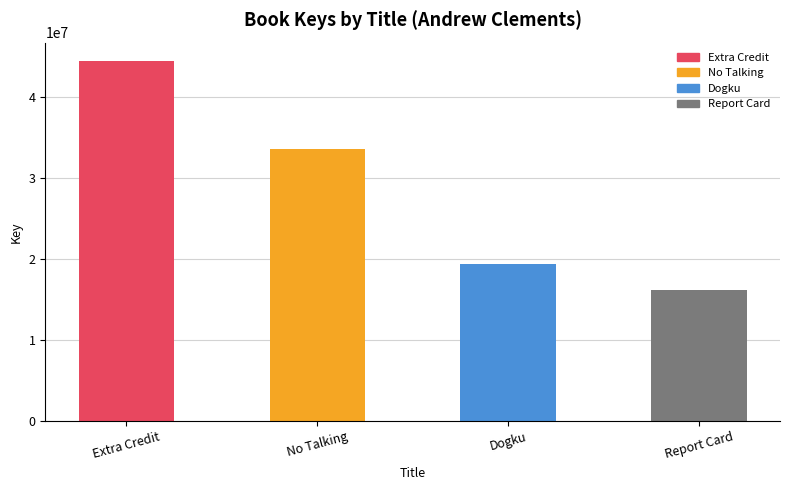

What is the value of the 3rd bar from the left?

19341325